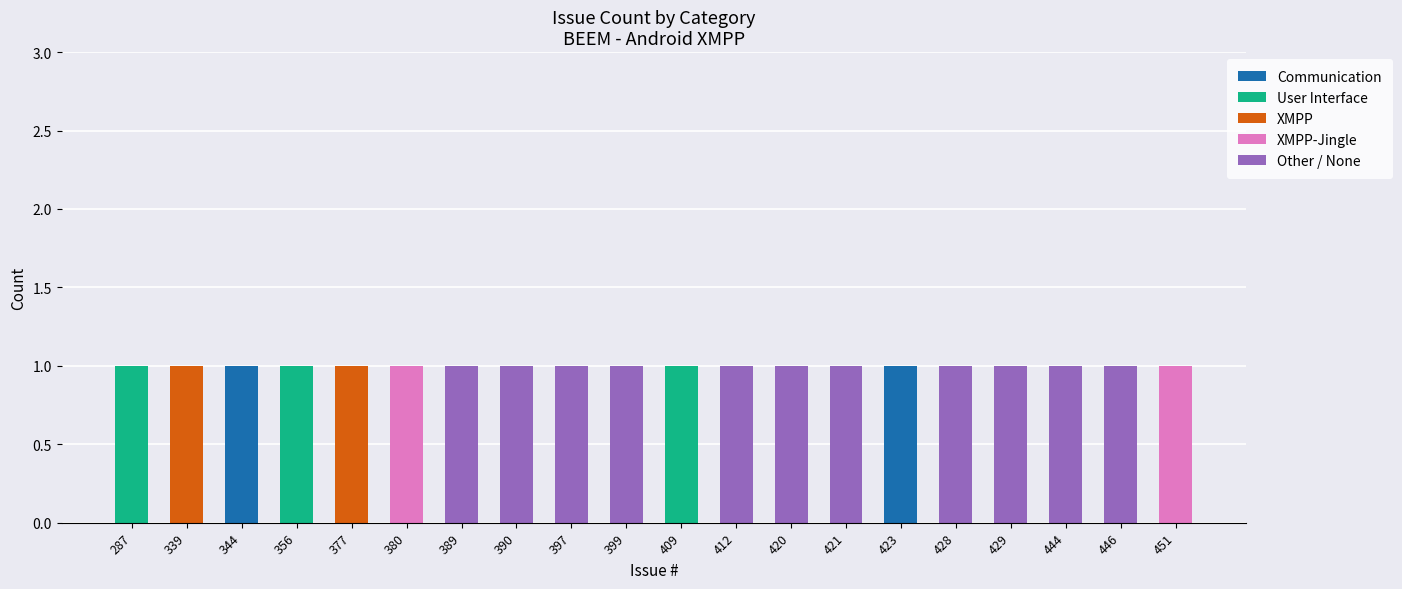

Between 397 and 423, which series saw the biggest shift?

Communication